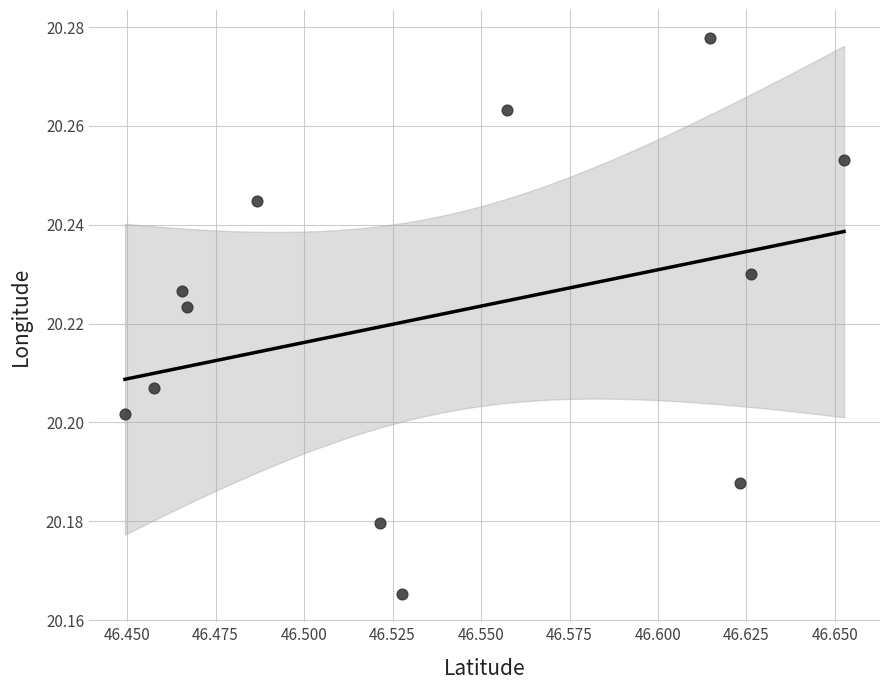

What is the average X value?

46.5